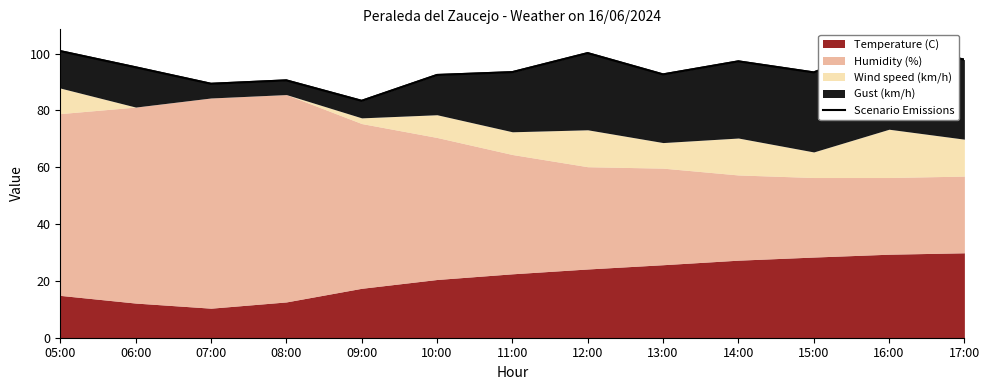

Reading right to left, extract all data points from this chart.

97.9	103.4	93.4	97.3	92.7	100.2	93.5	92.5	83.4	90.6	89.4	95.2	100.9